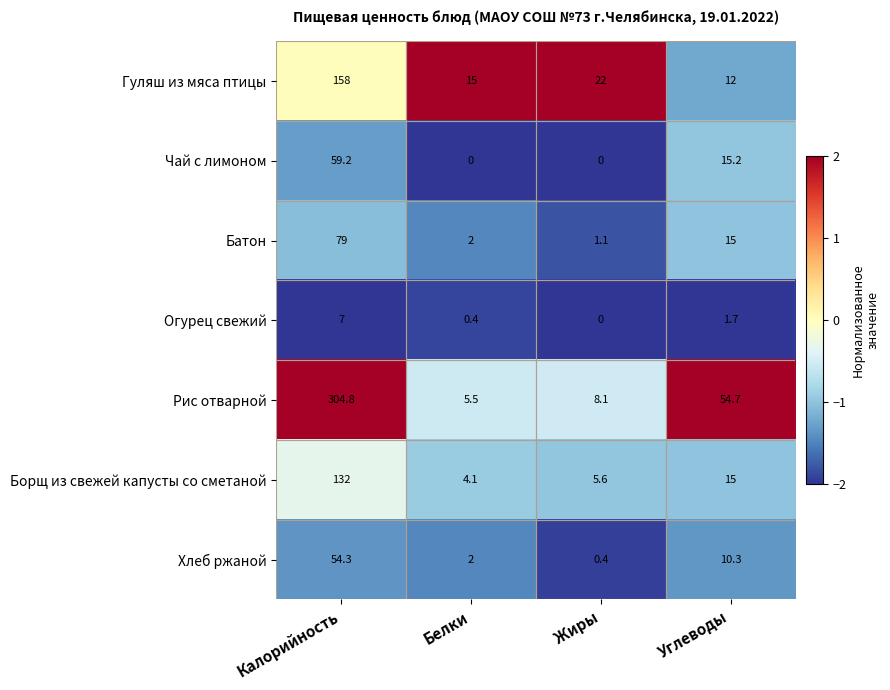

What is the total value across all series at Калорийность?

794.3